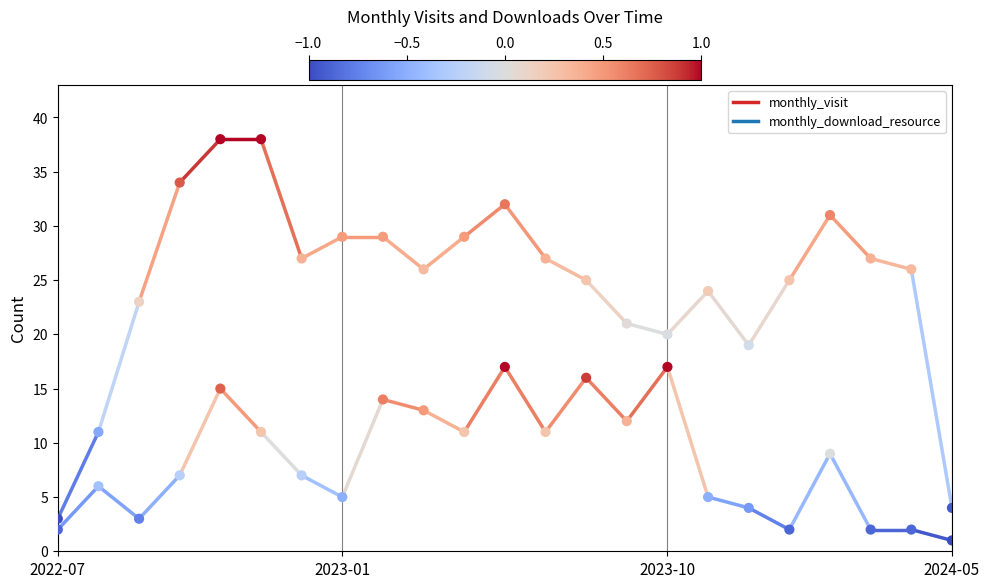

Is the value of monthly_download_resource at 2023-06 greater than the value of monthly_visit at 2023-11?

No